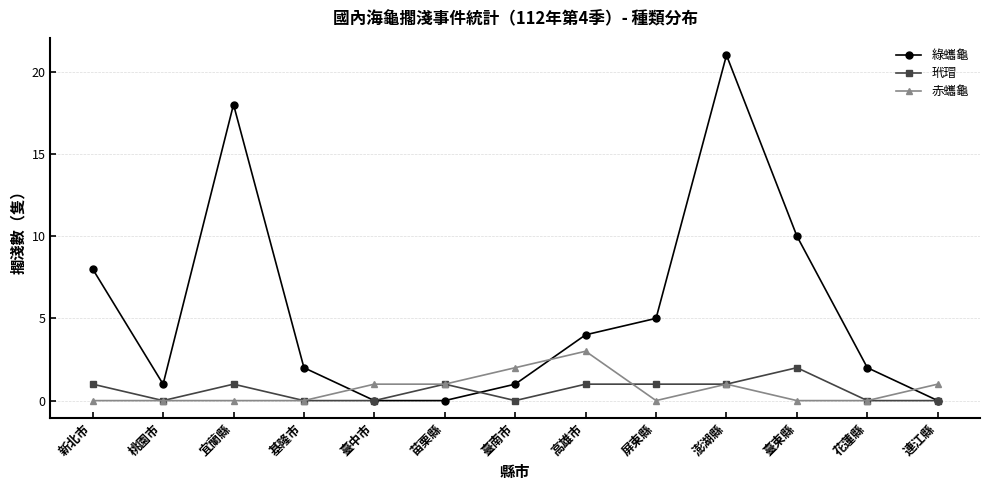

In 綠蠵龜, how many points are higher than both neighbors (excluding endpoints)?

2